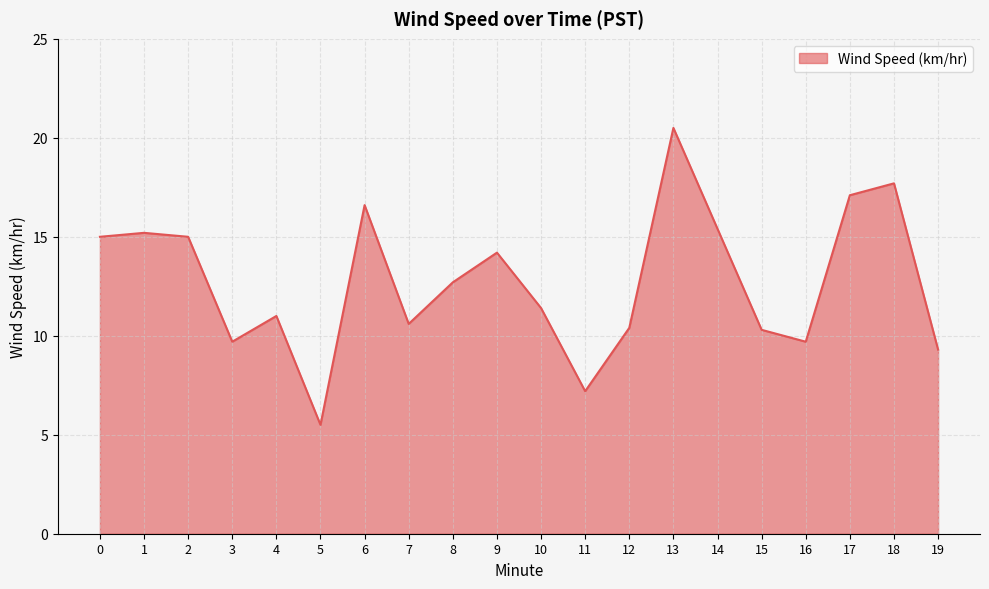

What is the sum of the values at 7 and 13?

31.1